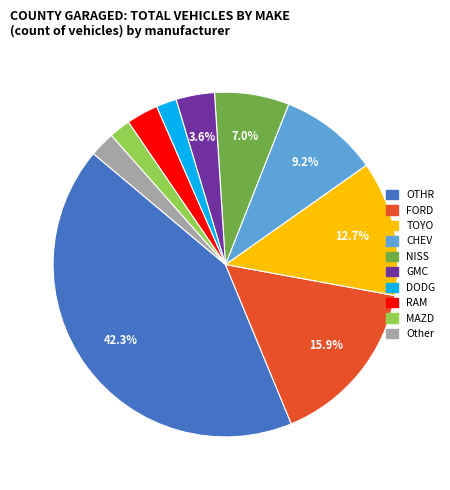

How many segments does this pie chart have?

10